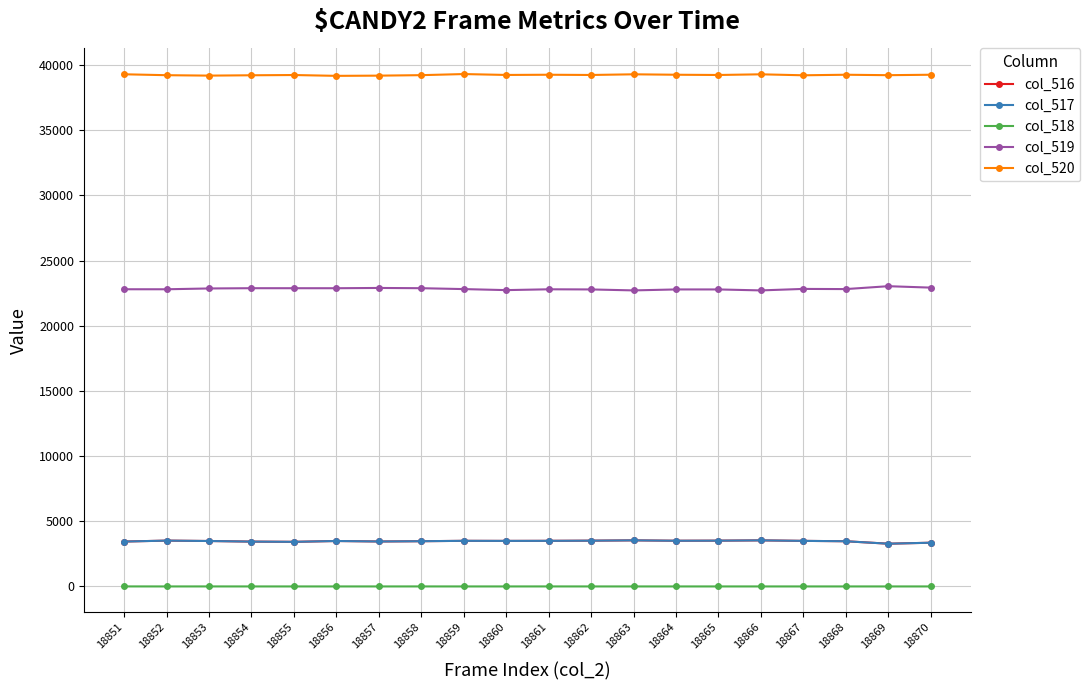

What is the sum of all col_516 values?

69404